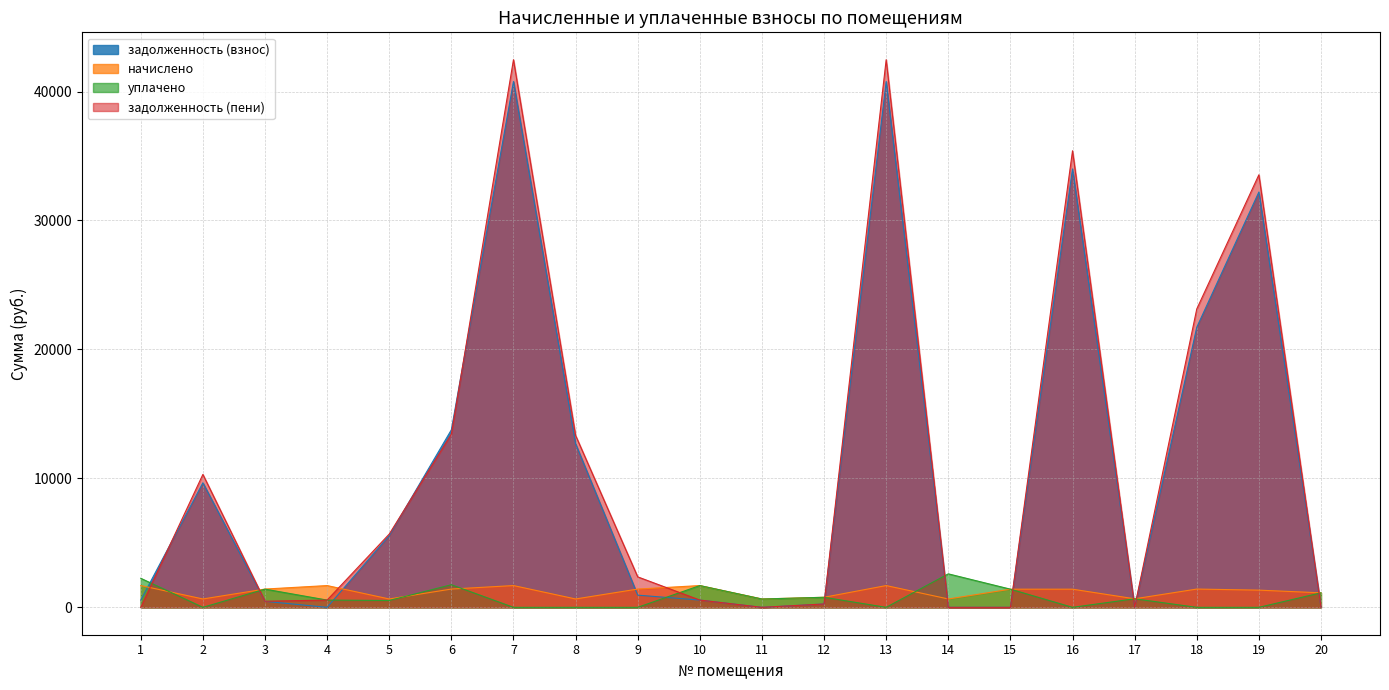

Rank the series at 1 from lowest to highest value.

задолженность (пени), задолженность (взнос), начислено, уплачено